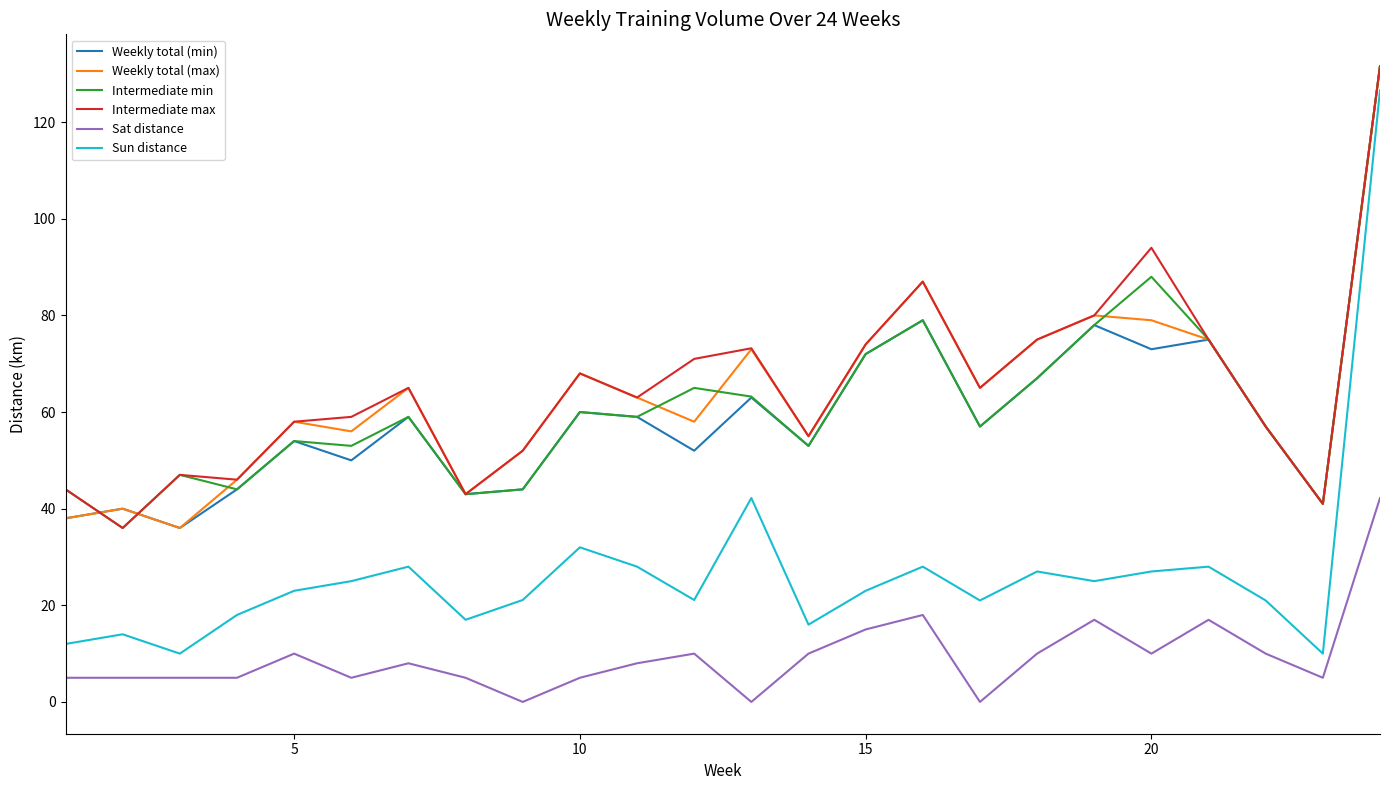

Does the chart display data point markers on the line(s)?

No